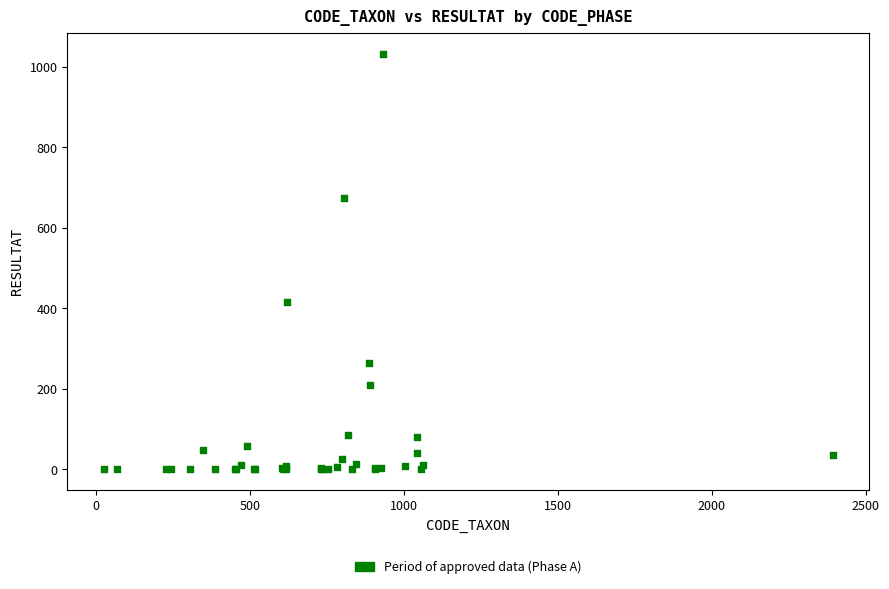

What Y value in the scatter plot is closest to 516?

416